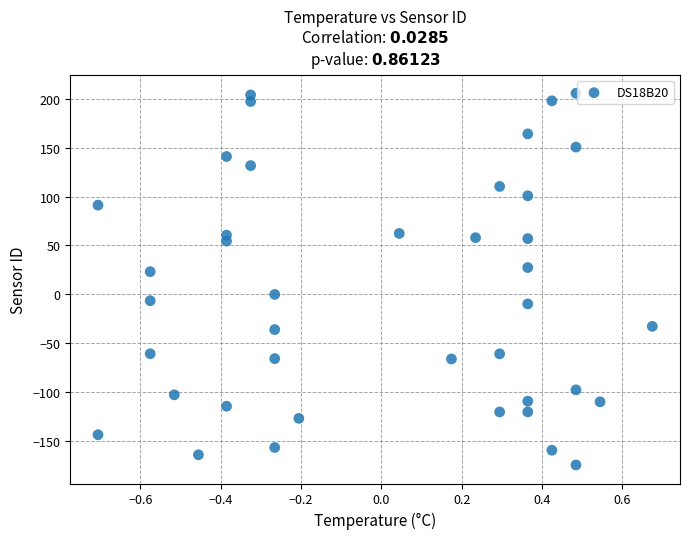

What is the range of Y values (max minus min)?

379.7